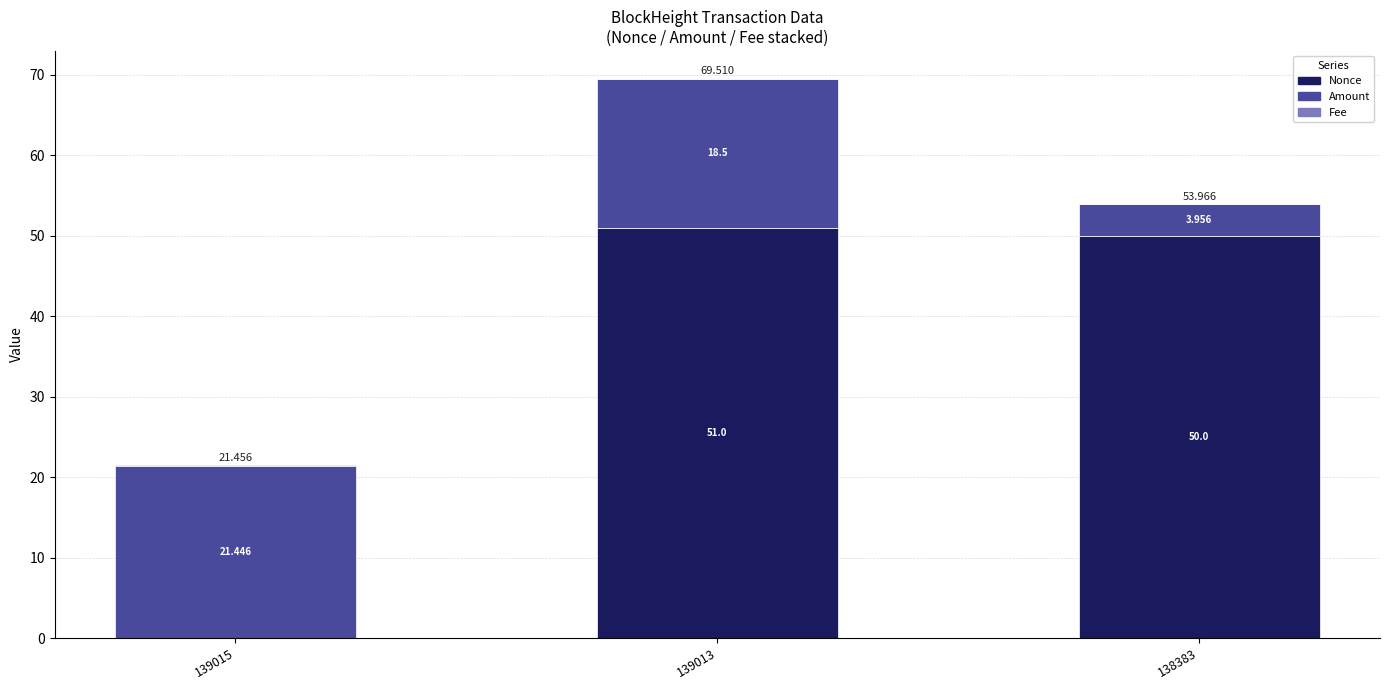

Which series has the largest range (max minus min)?

Nonce